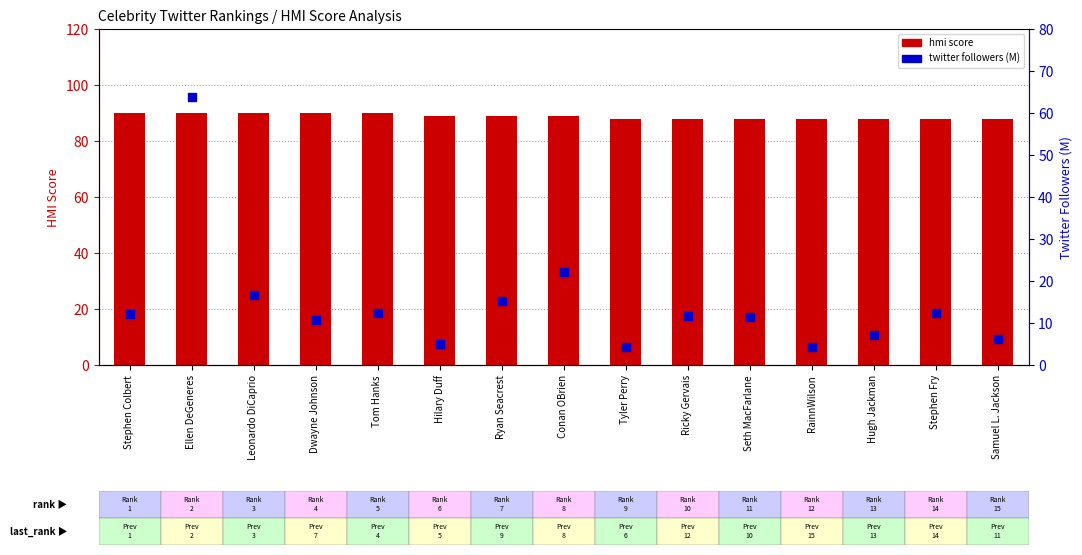

At which category is the sum across all series the highest?

Ellen DeGeneres